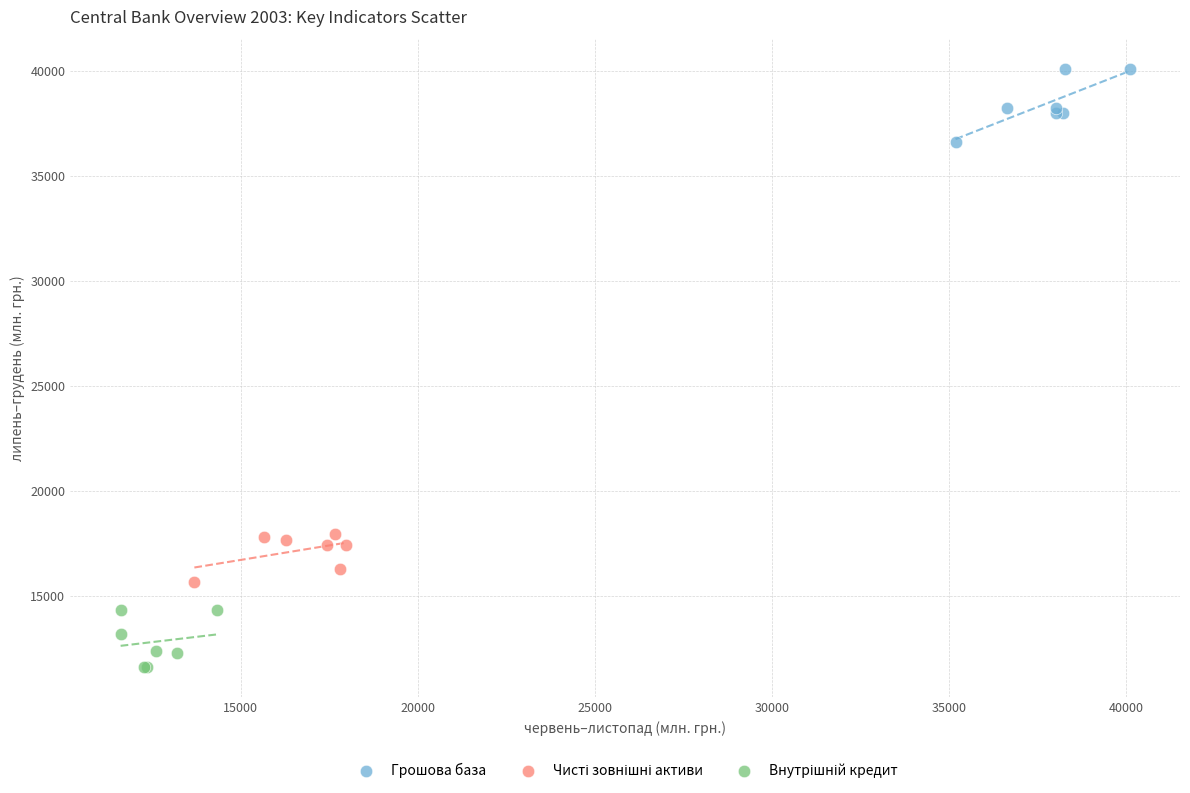

Which series reaches the maximum Y coordinate?

Грошова база